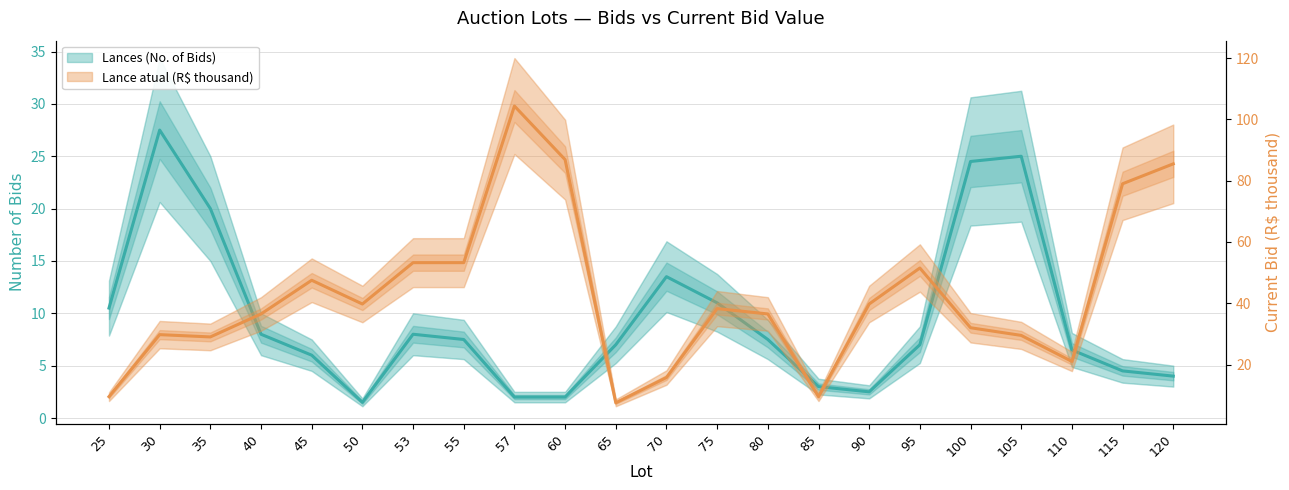

Where is Lance atual (R$ thousand) nearest to the value 55?

53